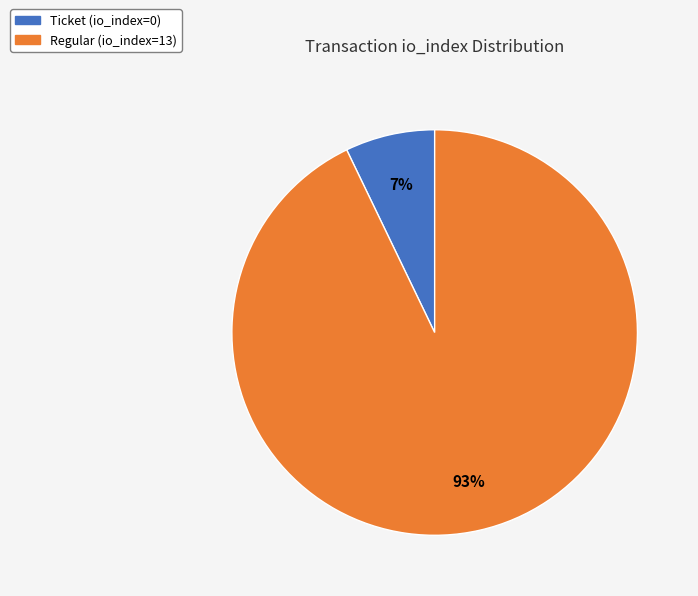

Which category has the smallest portion of the pie?

Ticket (io_index=0)